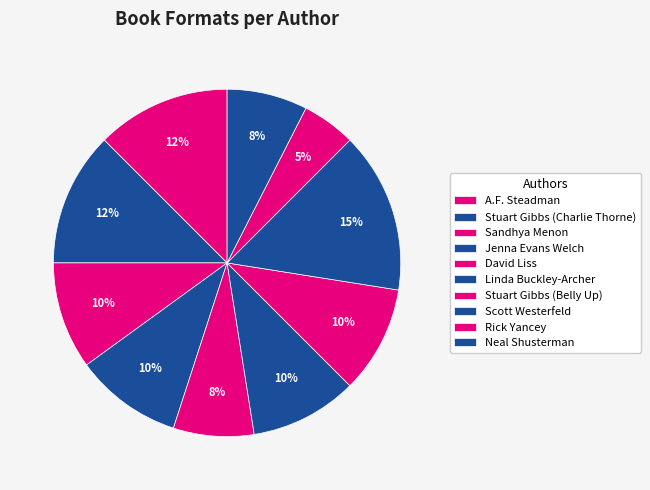

Which has a higher value, Stuart Gibbs (Belly Up) or A.F. Steadman?

A.F. Steadman